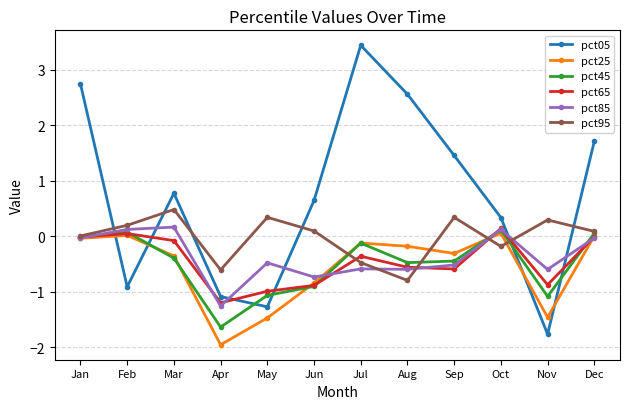

Is this an area chart (filled region under the line)?

No